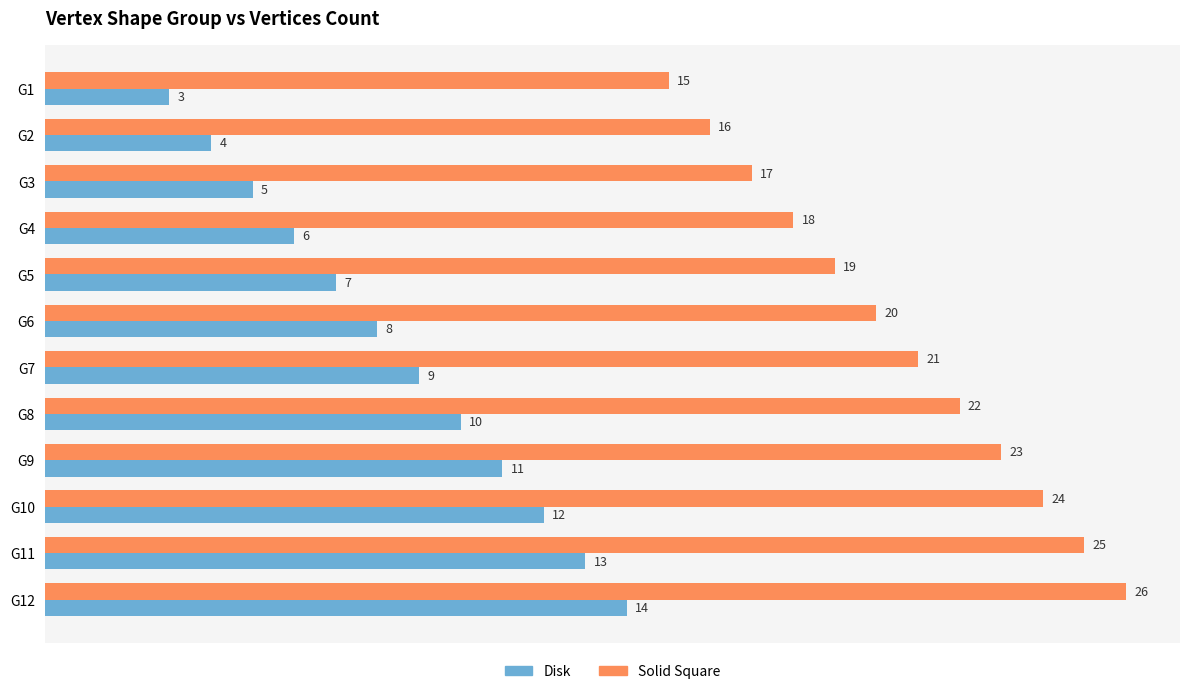

Is it true that Disk equals 5 at G1?

False